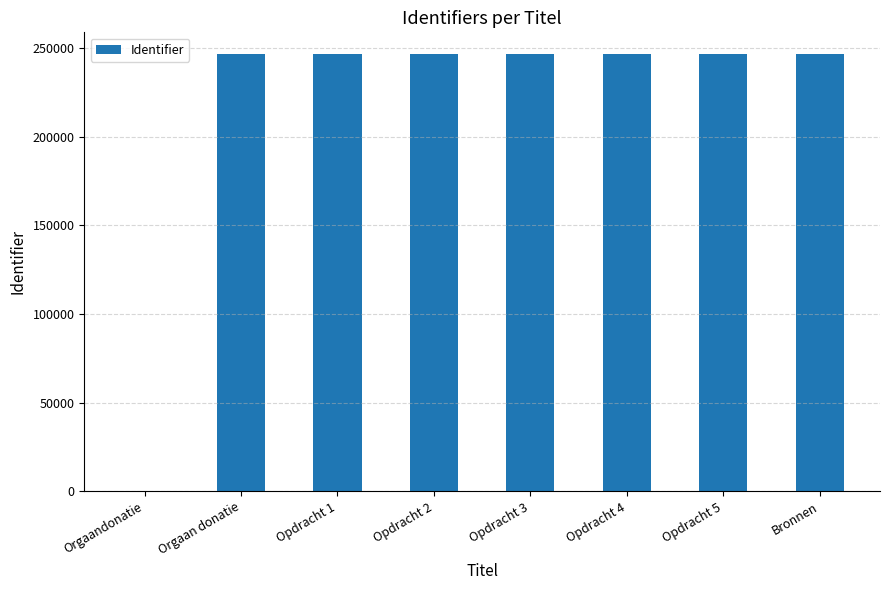

Approximately how many times larger is the value at Opdracht 3 compared to Opdracht 5?

1.0